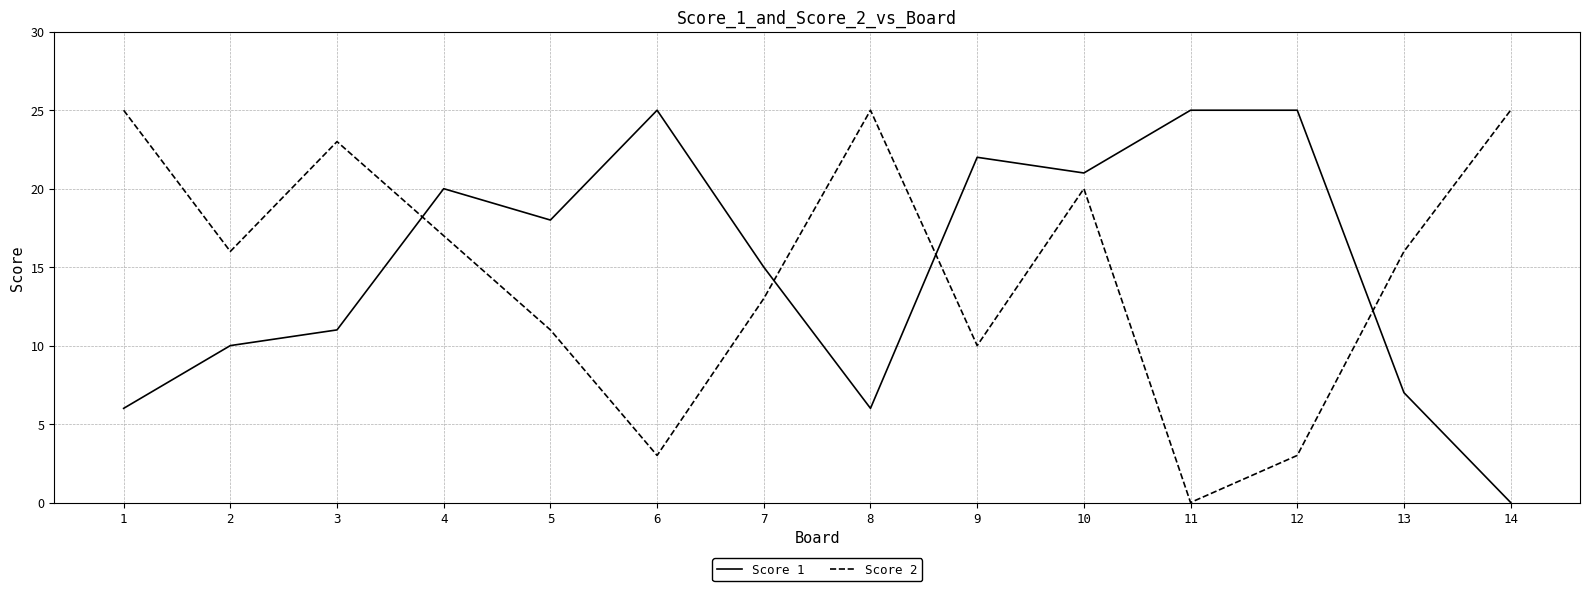

Which category has the lowest value in the Score 1 series?

14